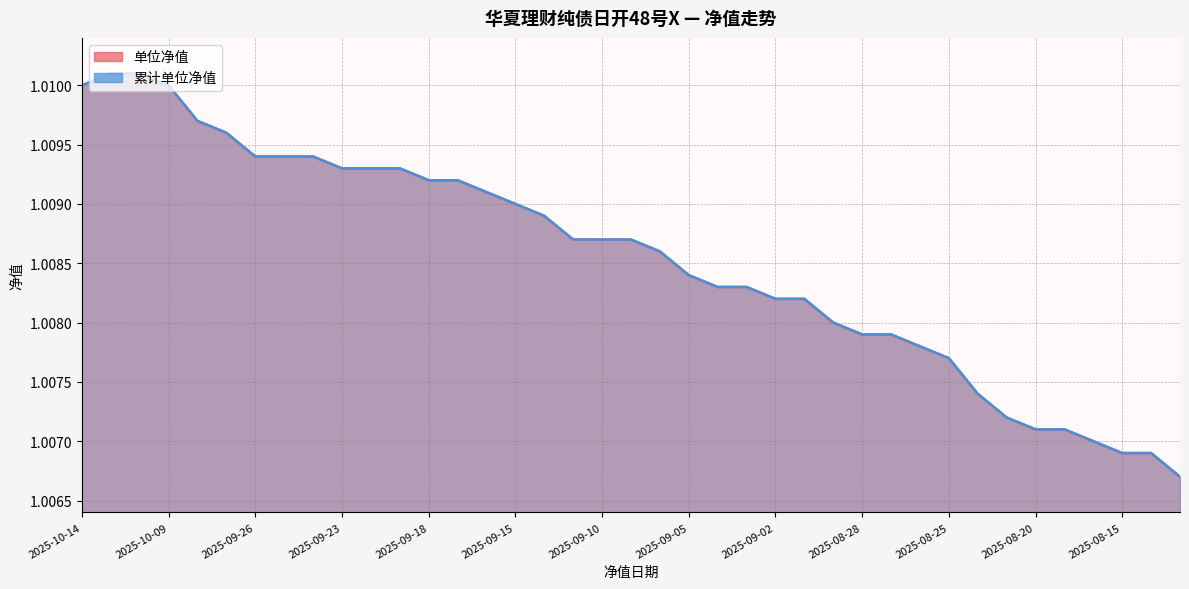

Count the 单位净值 values in the range 1 to 2.

39